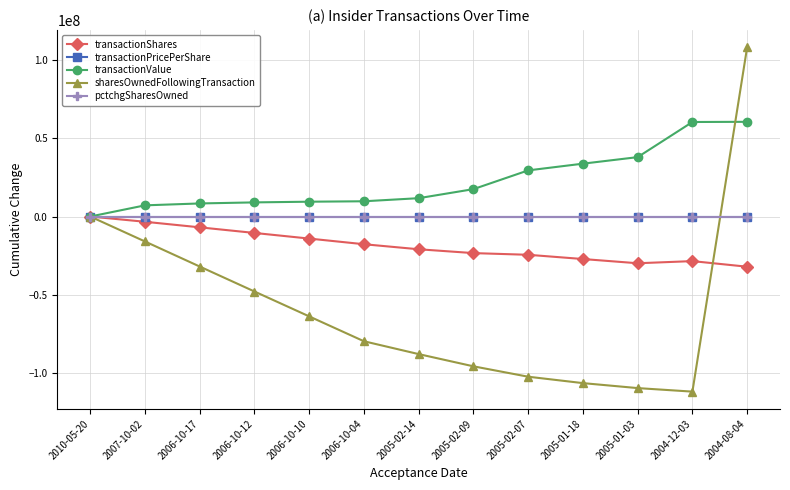

What value does the pctchgSharesOwned series have at 2005-02-09?

79.0